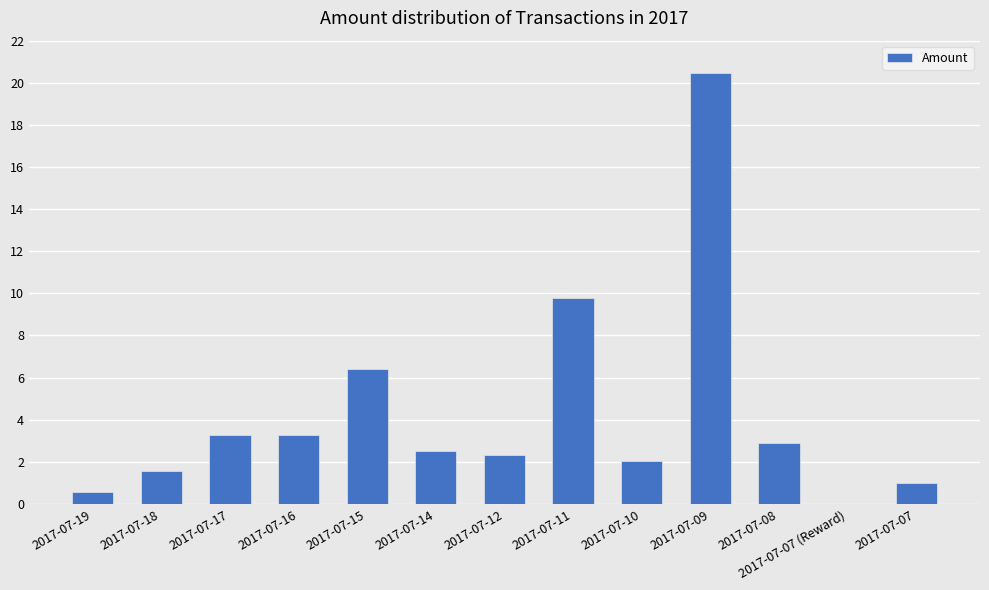

Reading left to right, transcribe all the data shown in this chart.

0.5	1.6	3.3	3.3	6.4	2.5	2.3	9.8	2.1	20.5	2.9	0.0	1.0